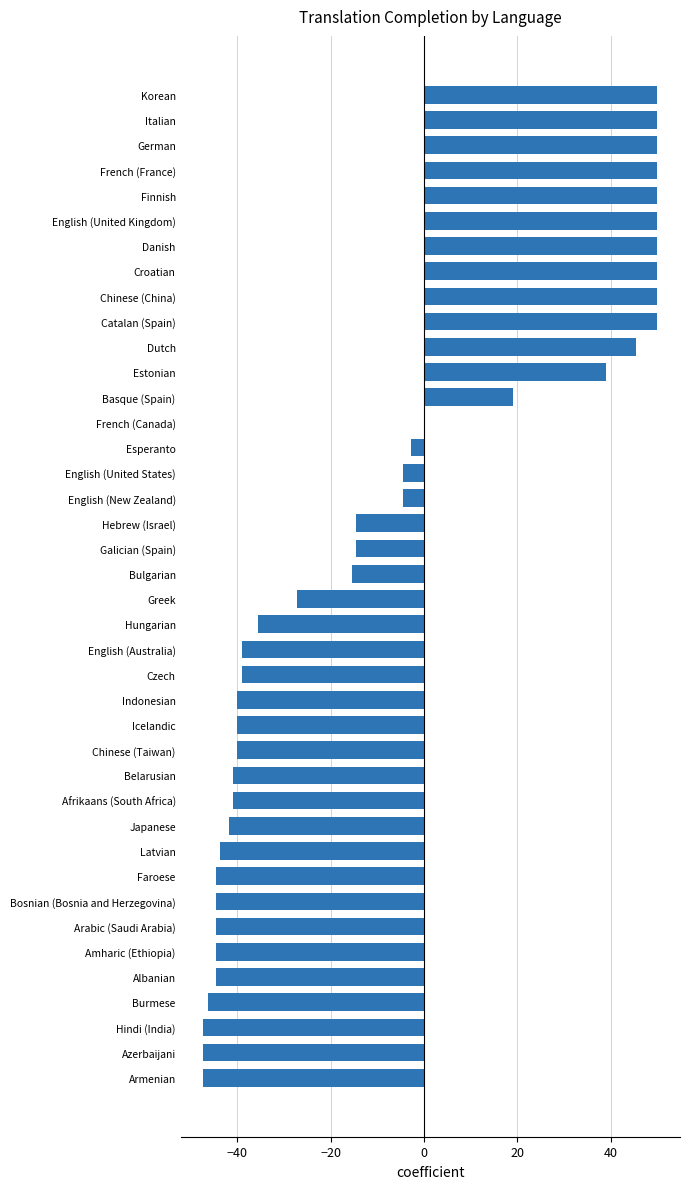

Count the number of categories in the chart.

40